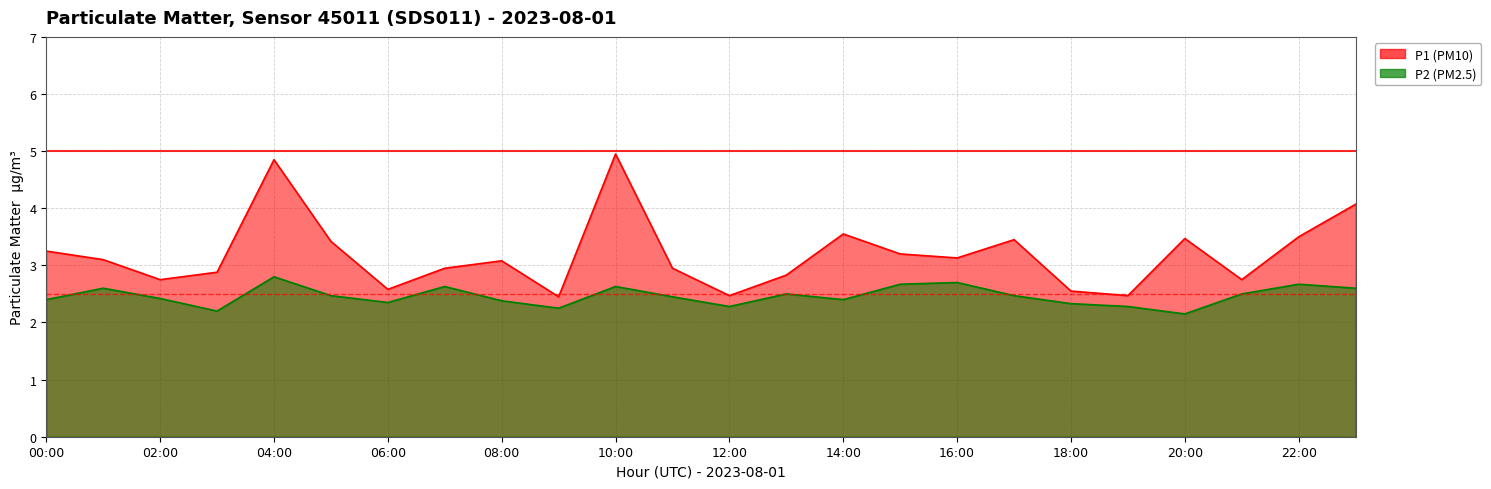

The P2 series shows 2.2 at 09:00. True or false?

True